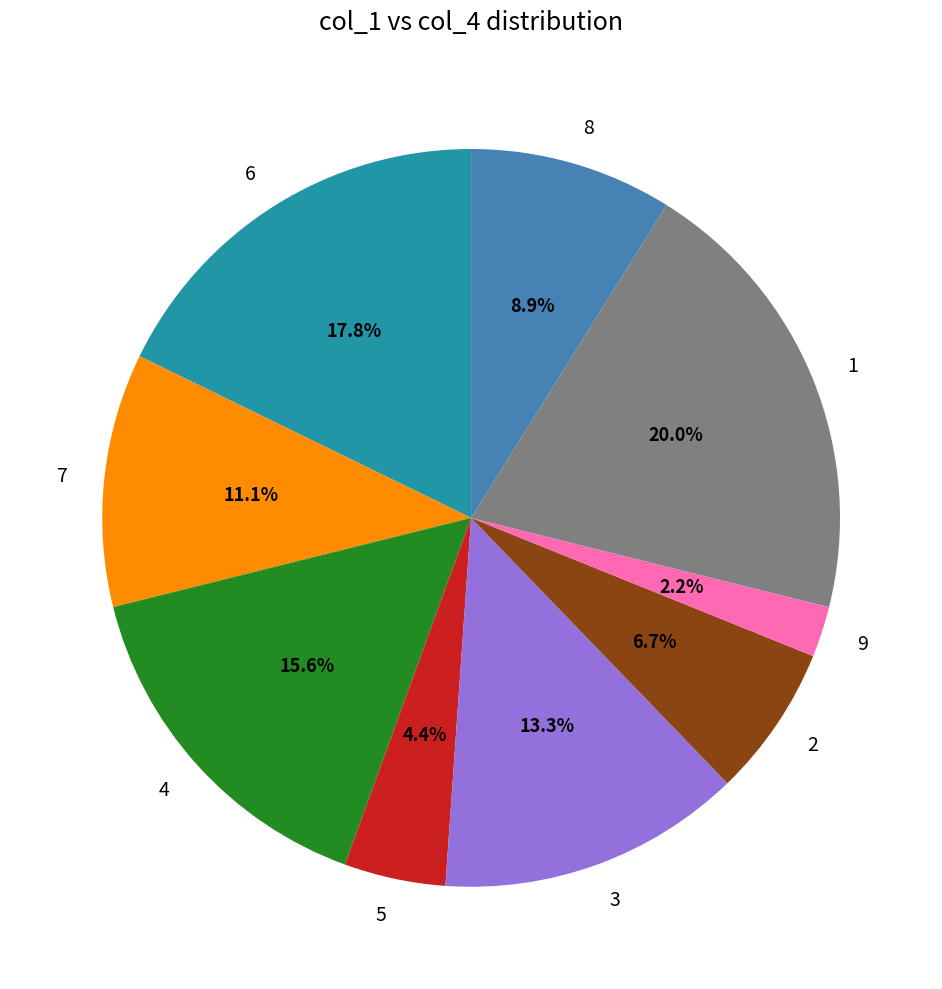

Approximately how many times larger is the value at 5 compared to 3?

0.3